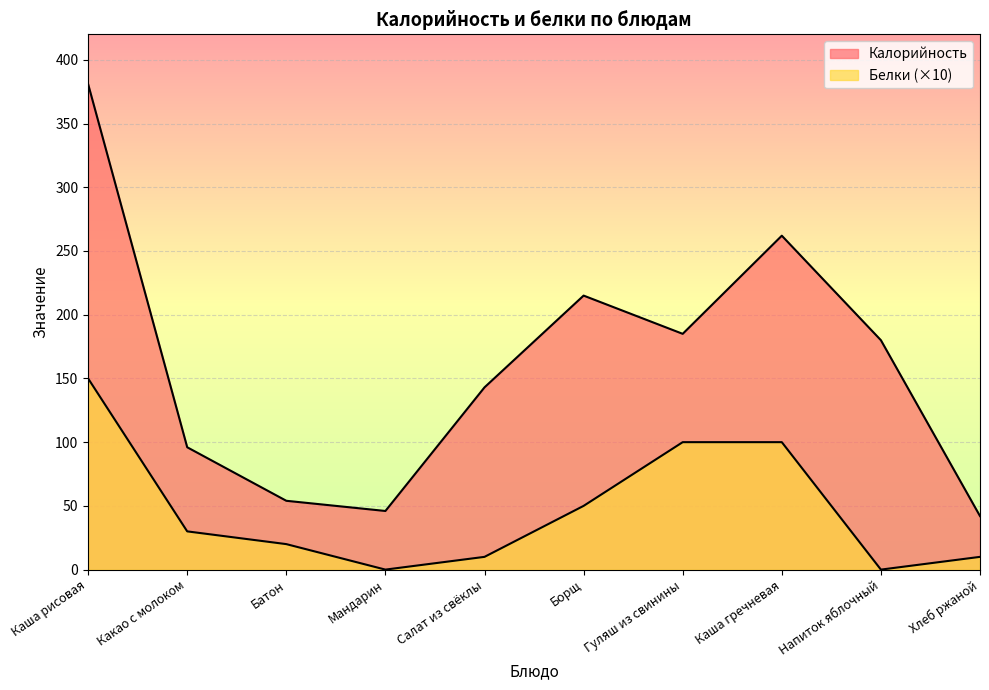

What position from the left is Борщ?

6